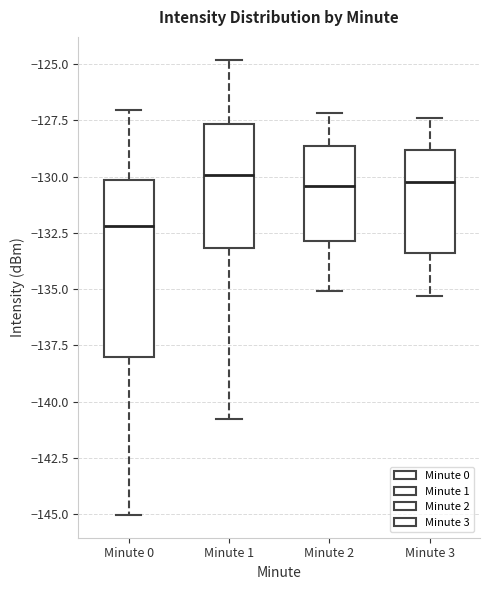

Where does the lower whisker of the box for Minute 3 end on the y-axis? The values are not printed on the chart, so give them approximately, as read against the axis.

-135.5